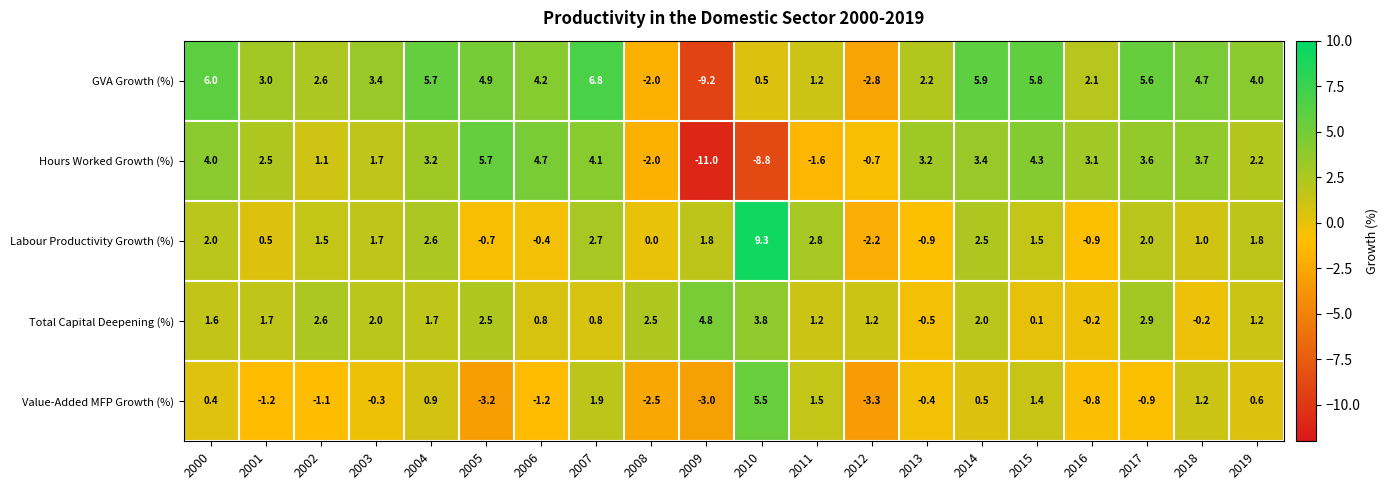

Is it true that GVA Growth (%) equals 5.7 at 2004?

True